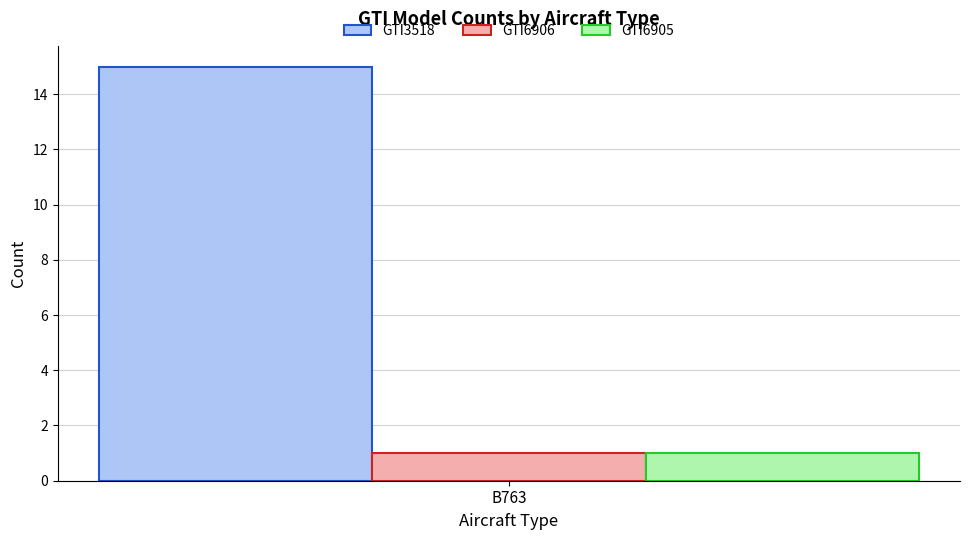

The value of GTI3518 at B763 is 15. True or false?

True